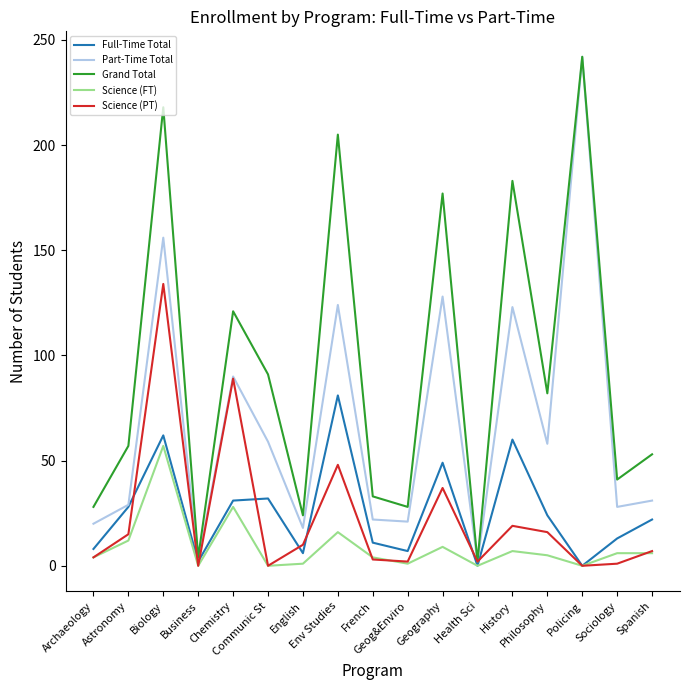

Count the number of categories in the chart.

17